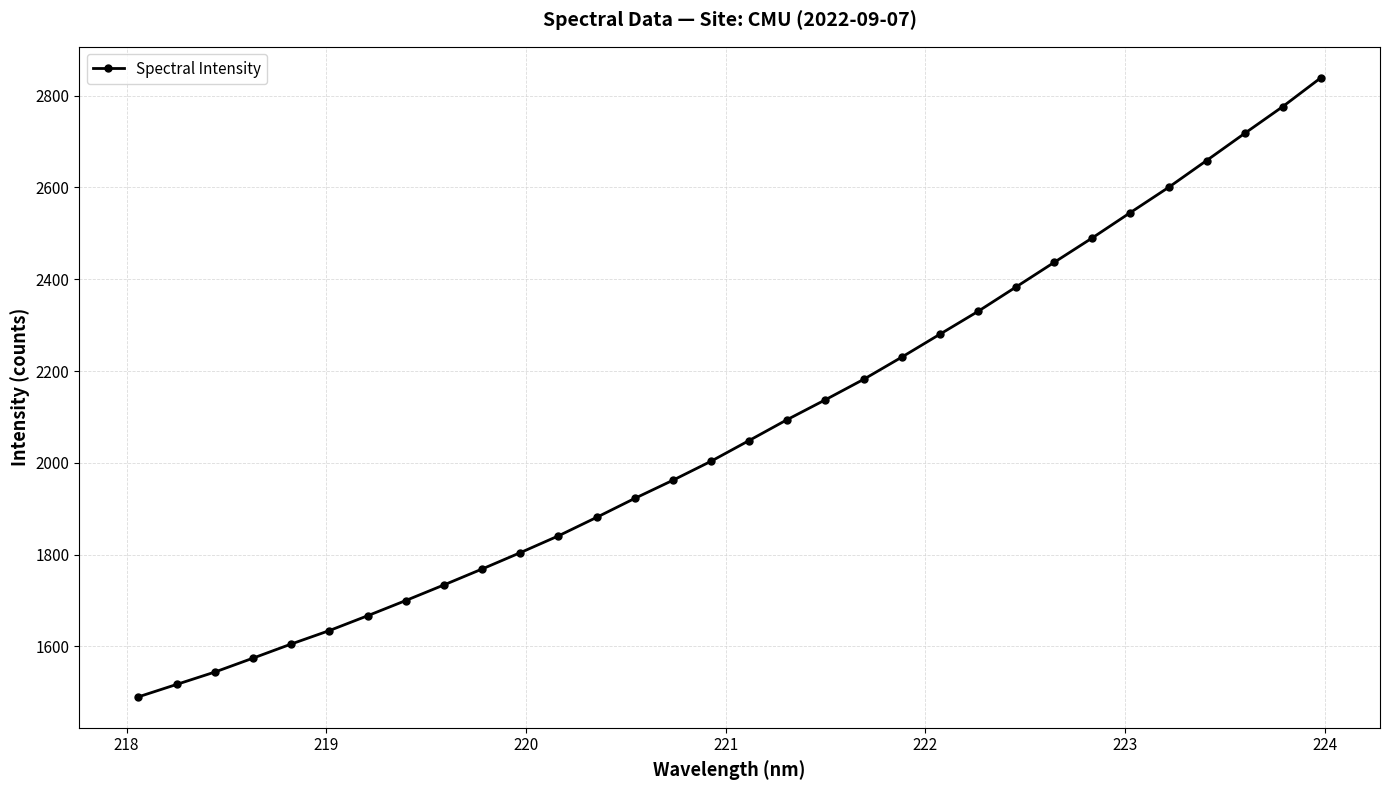

What is the value of the 17th point from the left?

2048.6